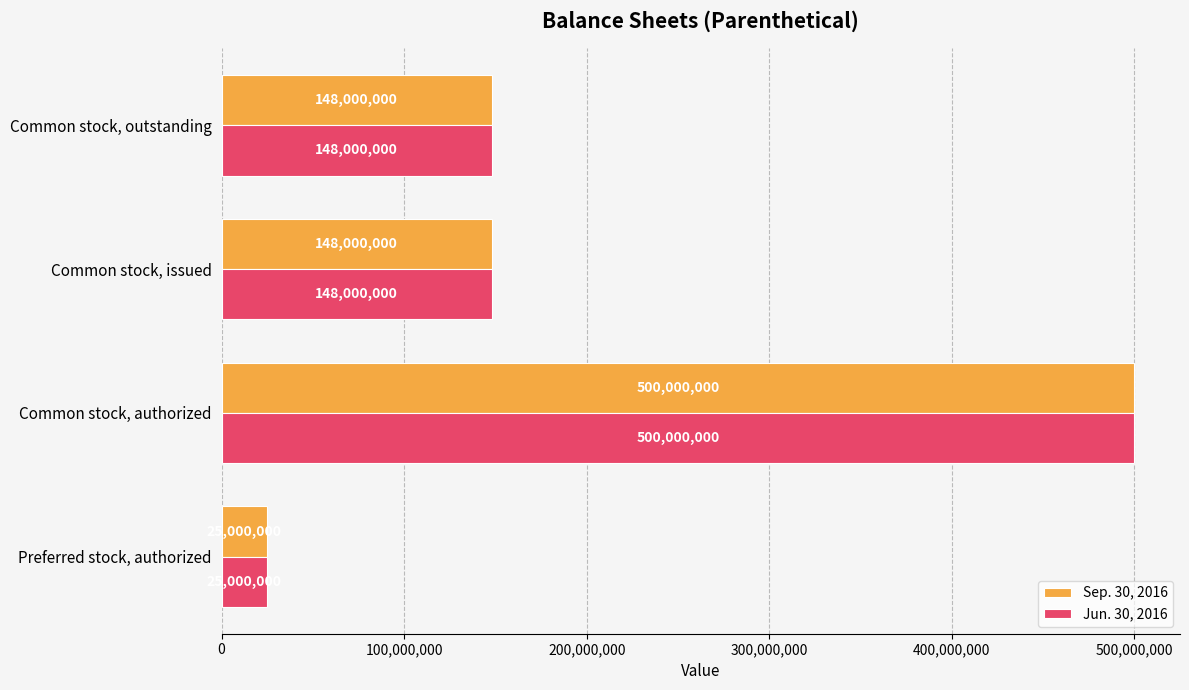

Count the Jun. 30, 2016 values in the range 148000000 to 500000000.

3